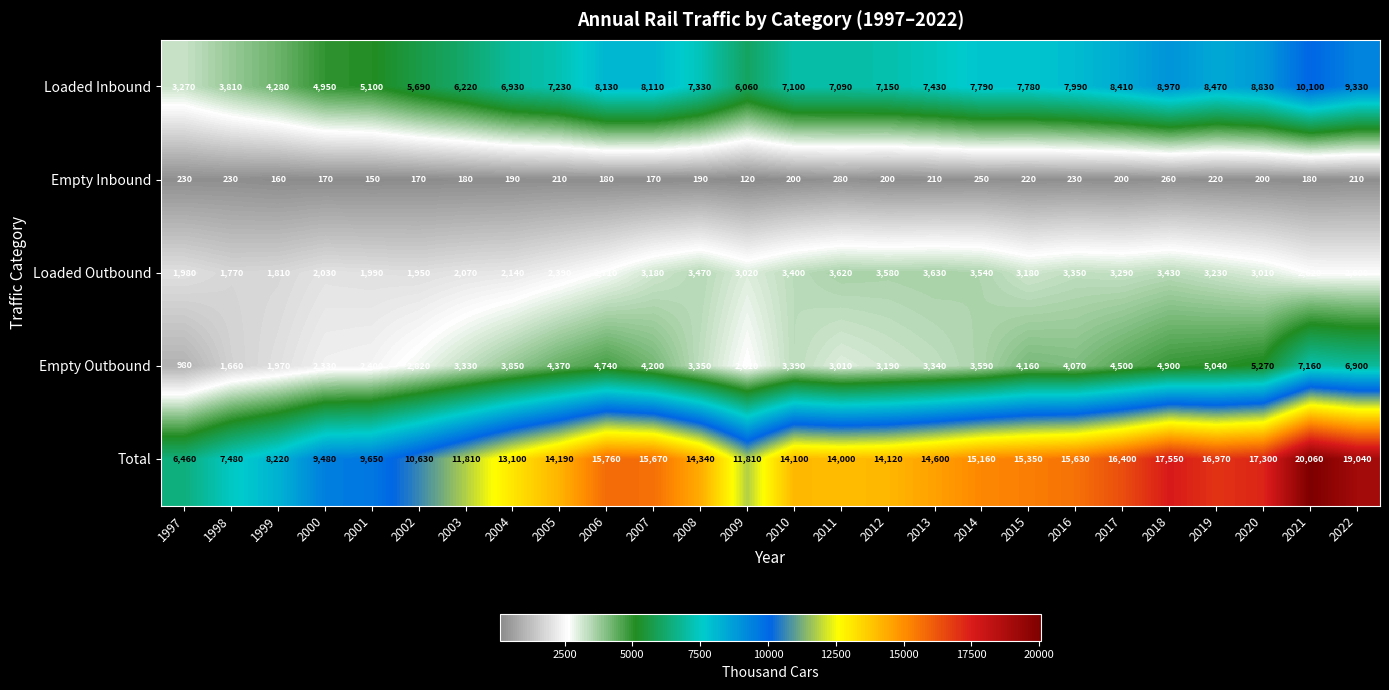

The value of Loaded Outbound at 2019 is 4629. True or false?

False